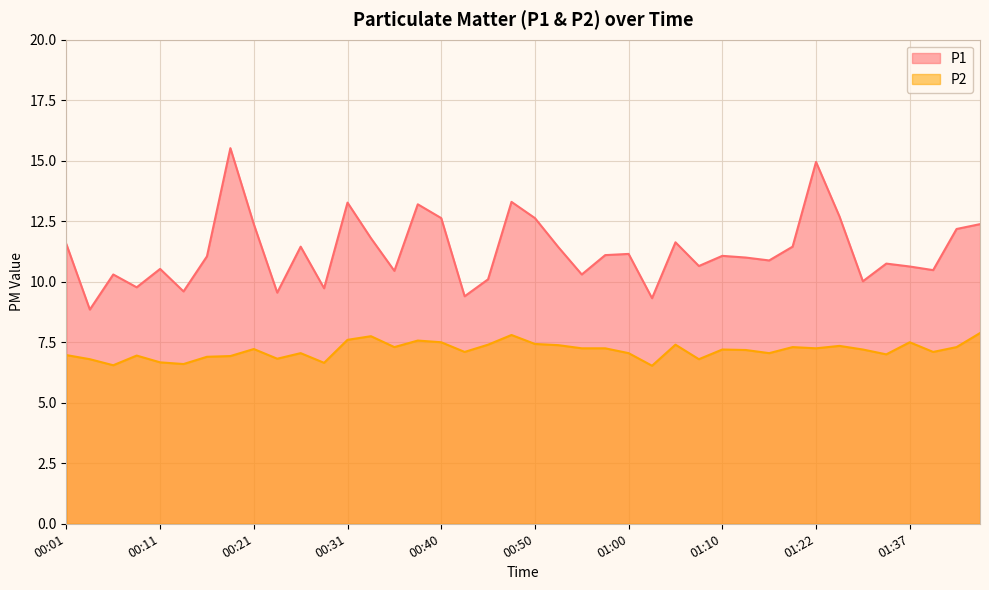

True or false: P2 and P1 intersect in this chart.

False